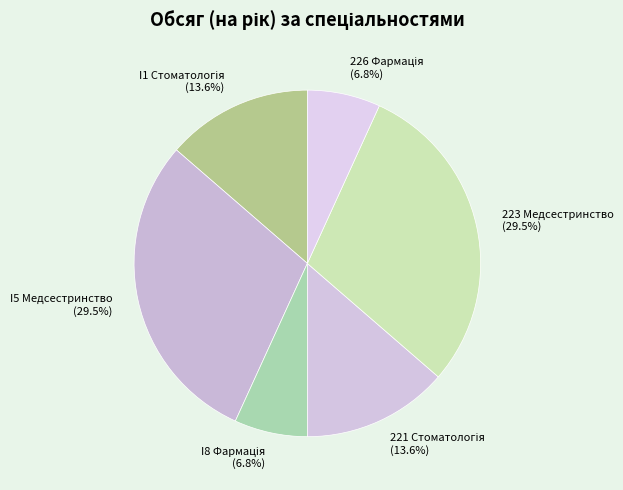

Count the number of slices in the pie.

6